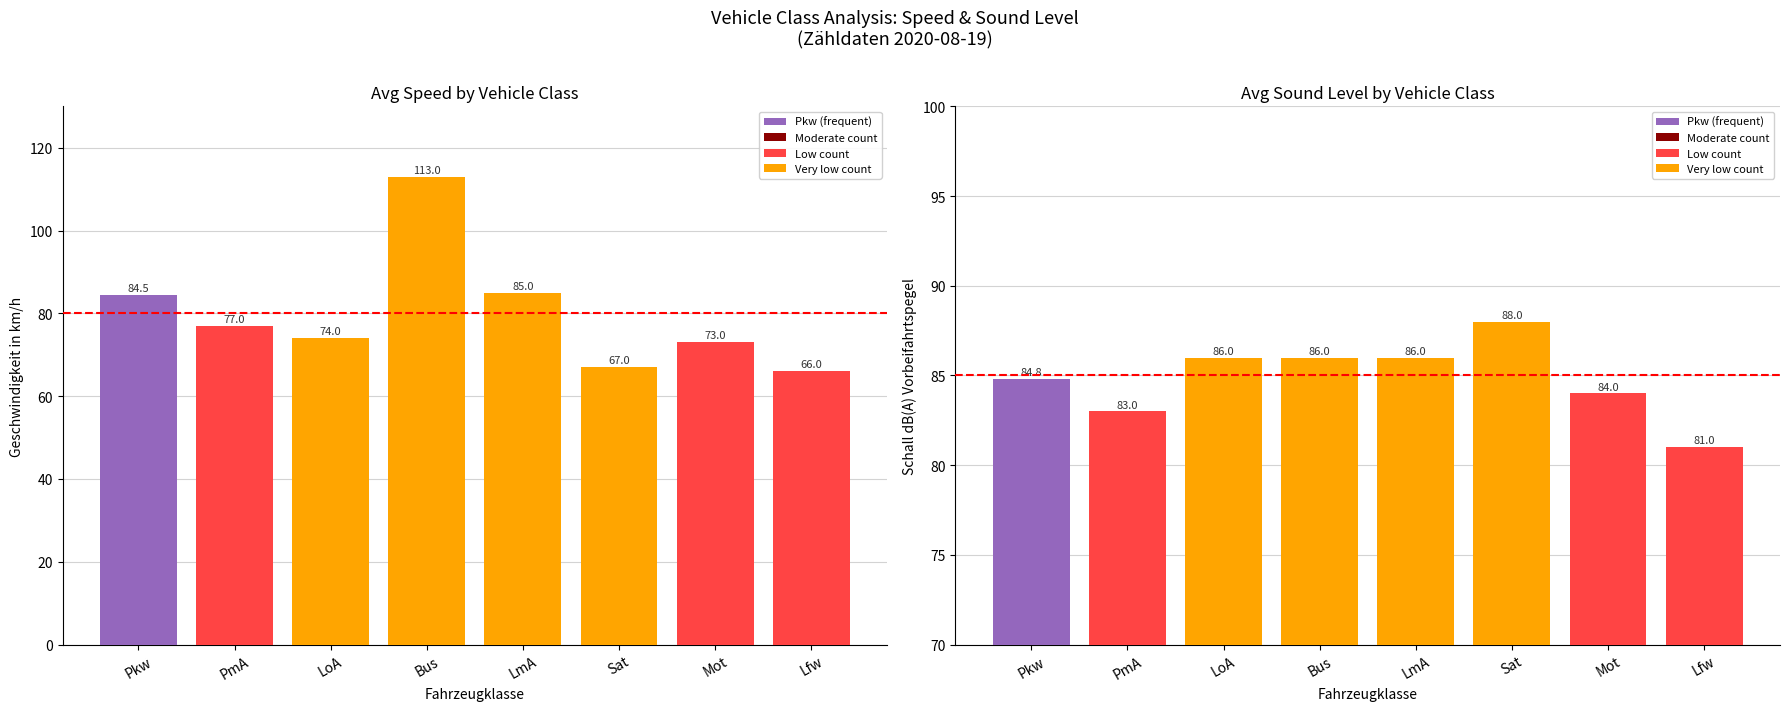

How many groups of bars are there?

8